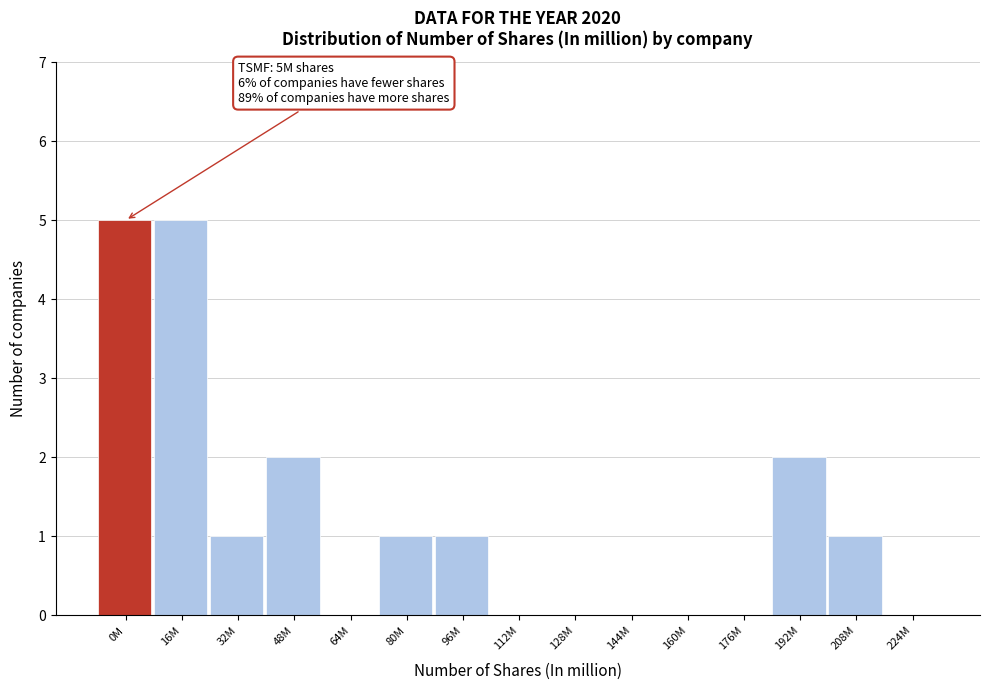

Reading left to right, what are all the values shown in this chart?

0M=5	16M=5	32M=1	48M=2	64M=0	80M=1	96M=1	112M=0	128M=0	144M=0	160M=0	176M=0	192M=2	208M=1	224M=0